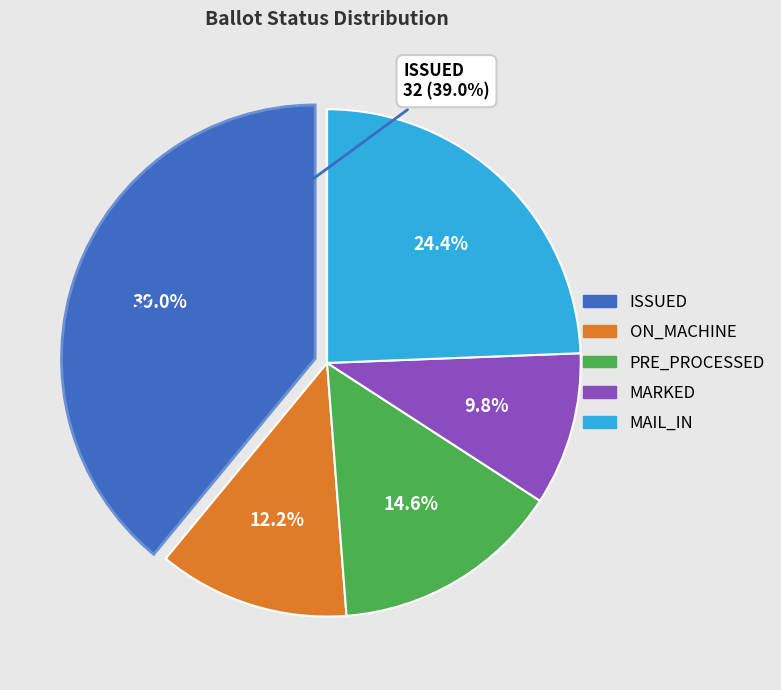

To the nearest percent, what is the difference between the largest and smallest slice percentages?

29%